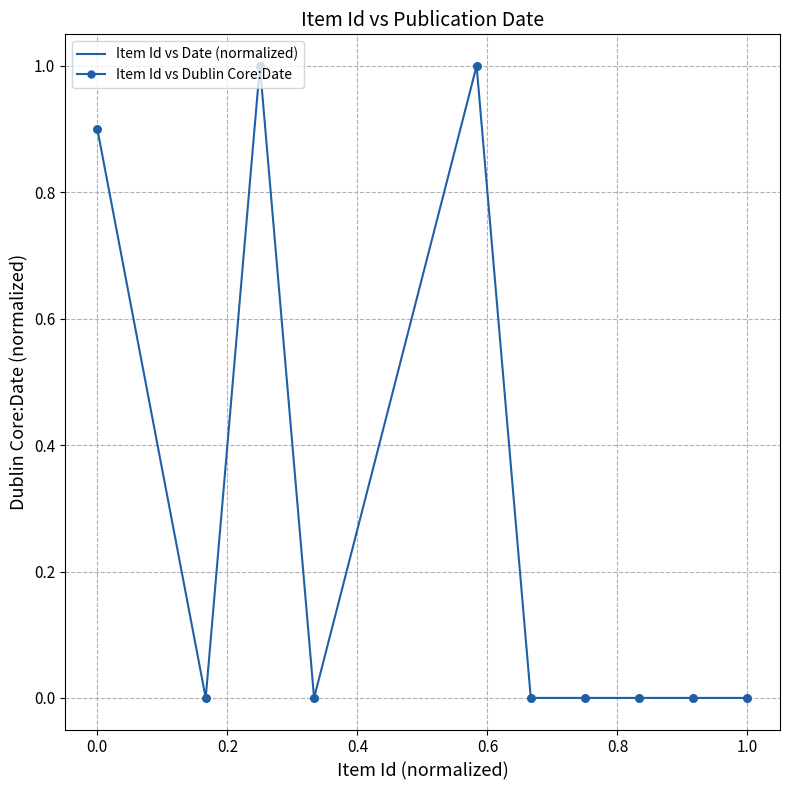

What is the difference between the maximum and minimum values?

1.0